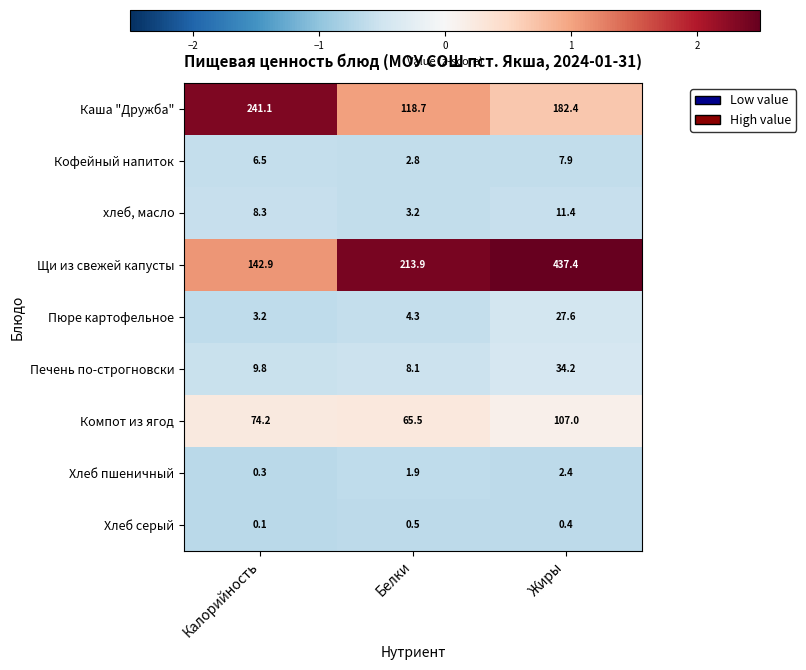

Reading left to right, transcribe all the data shown in this chart.

Каша "Дружба": 241.1	118.7	182.4
Кофейный напиток: 6.5	2.8	7.9
хлеб, масло: 8.3	3.2	11.4
Щи из свежей капусты: 142.9	213.9	437.4
Пюре картофельное: 3.2	4.3	27.6
Печень по-строгновски: 9.8	8.1	34.2
Компот из ягод: 74.2	65.5	107.0
Хлеб пшеничный: 0.3	1.9	2.4
Хлеб серый: 0.1	0.5	0.4